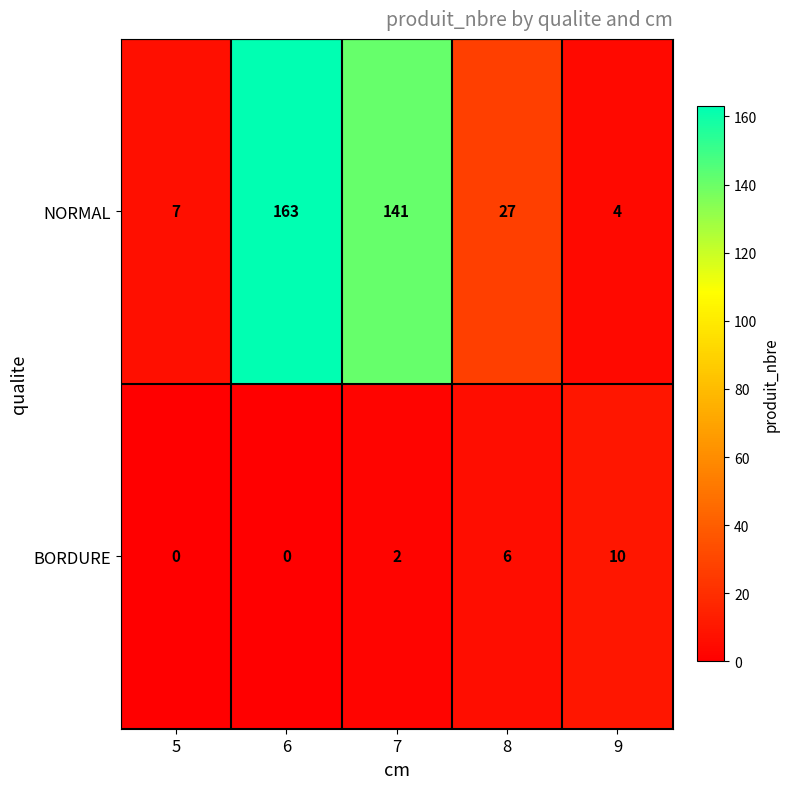

At how many categories does at least one series exceed 144?

1